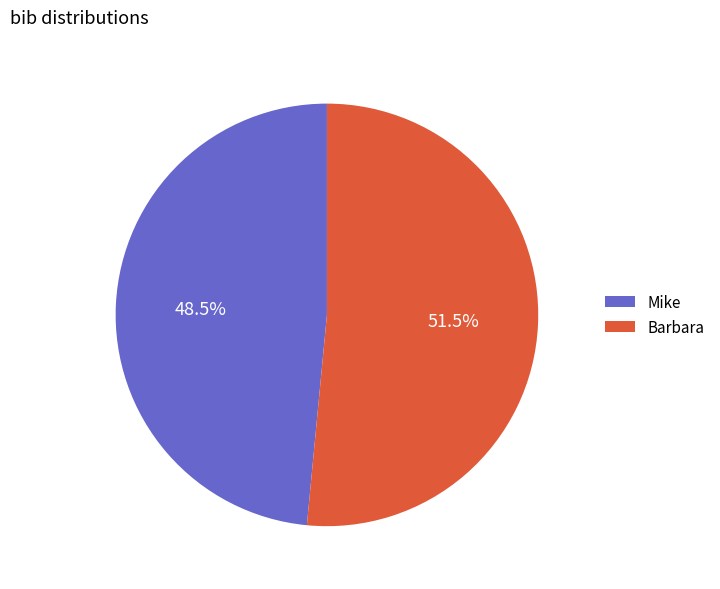

How many segments does this pie chart have?

2